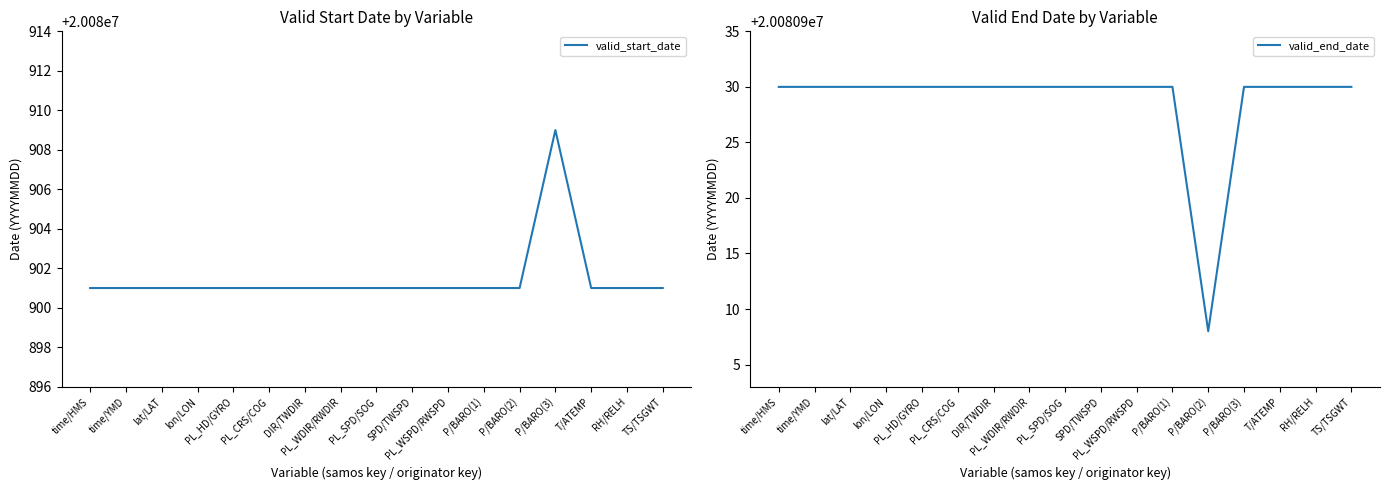

Reading left to right, list all the values displayed in this chart.

valid_start_date: 20080901	20080901	20080901	20080901	20080901	20080901	20080901	20080901	20080901	20080901	20080901	20080901	20080901	20080909	20080901	20080901	20080901
valid_end_date: 20080930	20080930	20080930	20080930	20080930	20080930	20080930	20080930	20080930	20080930	20080930	20080930	20080908	20080930	20080930	20080930	20080930